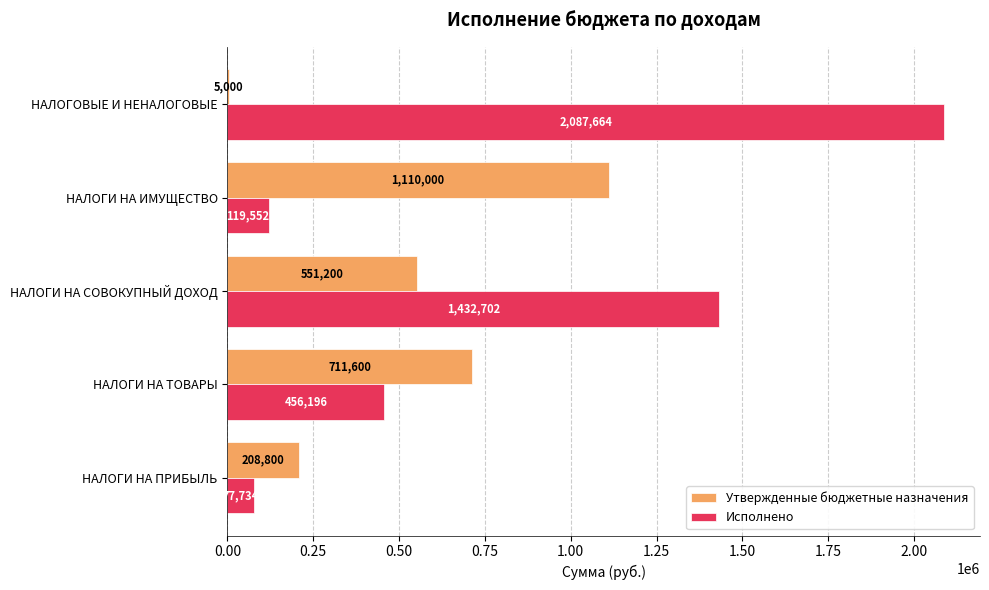

What is the average value of the Утвержденные бюджетные назначения series?

517320.0